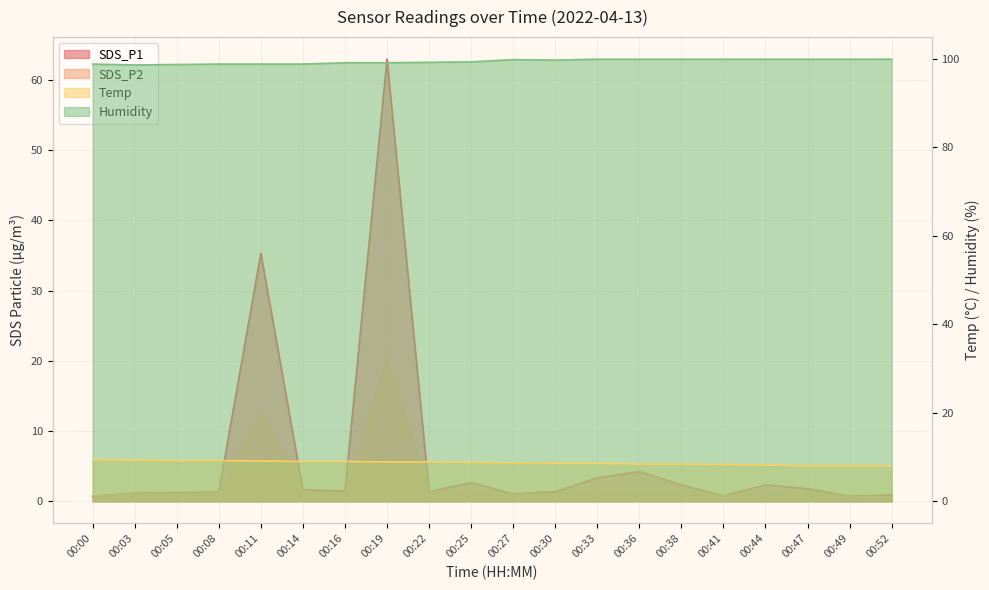

Is it true that SDS_P2 equals 1.2 at 00:08?

True